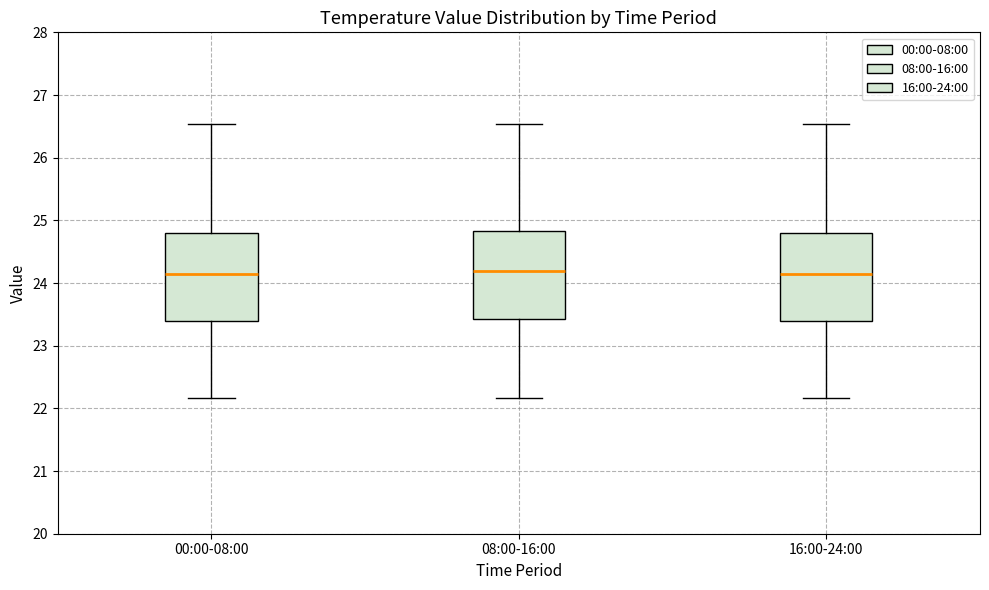

Reading left to right, read every box against the y-axis: the position of its median line, the range the box covers, and the ends of its whiskers. The values are not printed on the chart, so give them approximately, as read against the axis.

00:00-08:00: median 24.2, box 23.4 to 24.8, whiskers 22.2 to 26.5
08:00-16:00: median 24.2, box 23.4 to 24.8, whiskers 22.2 to 26.5
16:00-24:00: median 24.2, box 23.4 to 24.8, whiskers 22.2 to 26.5